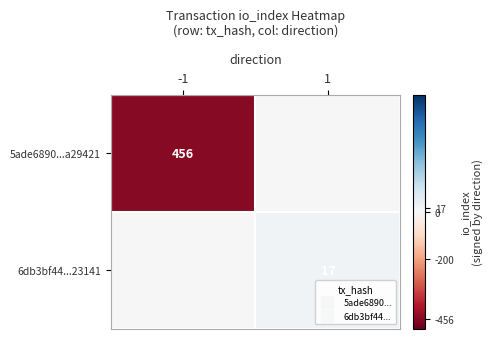

What is the total value across all series at -1?

-456